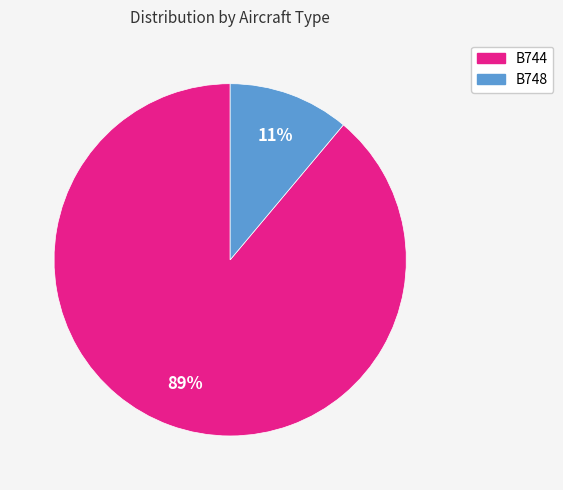

Which slice is the largest?

B744